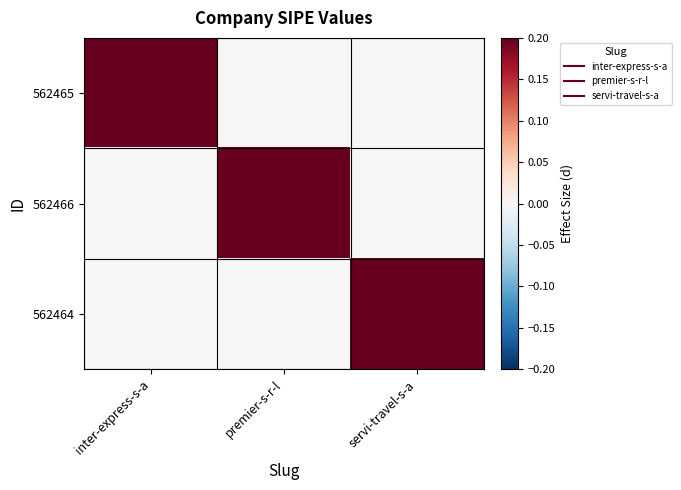

Reading left to right, transcribe all the data shown in this chart.

562465: inter-express-s-a=1	premier-s-r-l=0	servi-travel-s-a=0
562466: inter-express-s-a=0	premier-s-r-l=1	servi-travel-s-a=0
562464: inter-express-s-a=0	premier-s-r-l=0	servi-travel-s-a=1